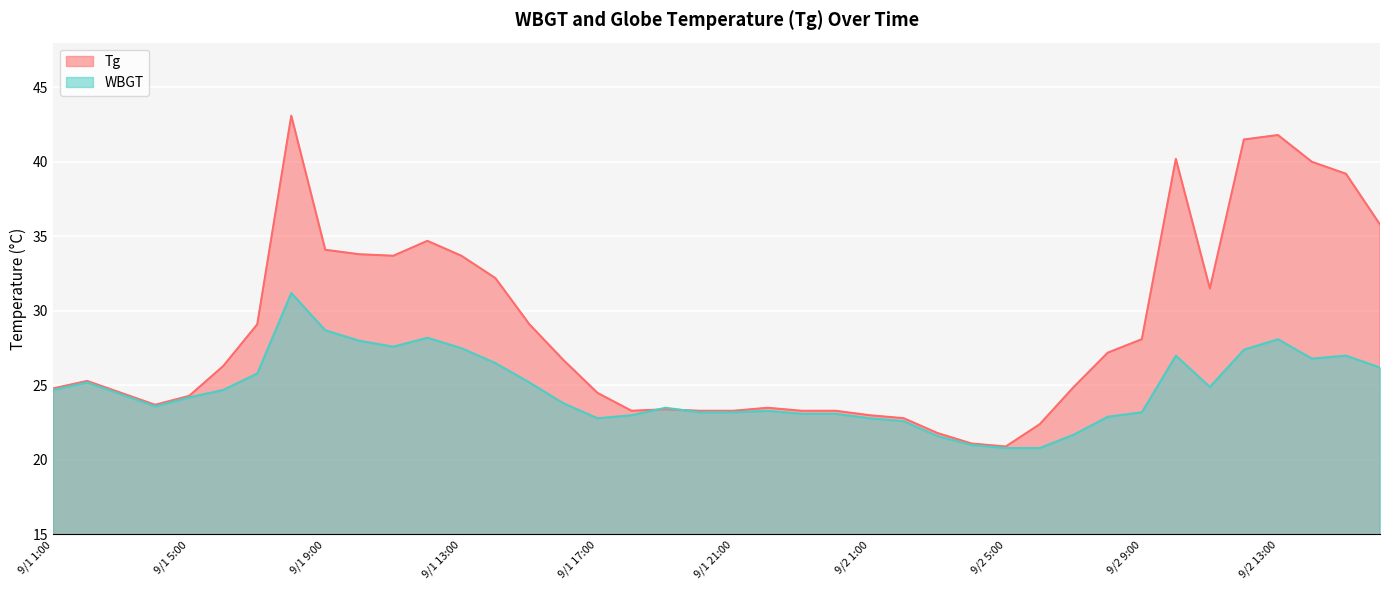

How many times do WBGT and Tg cross each other?

2